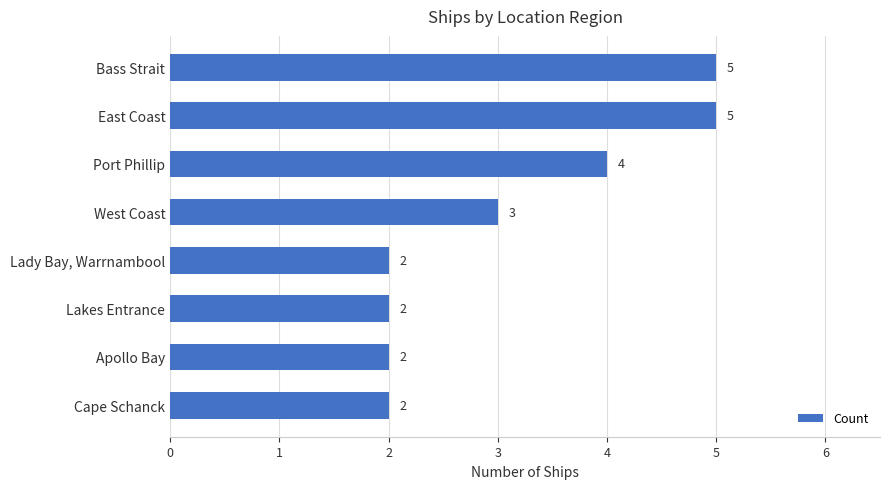

How many series are shown in this chart?

1